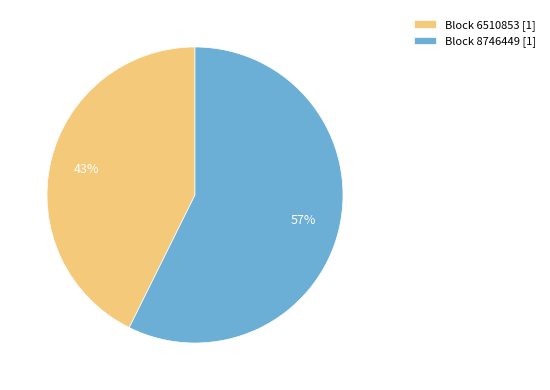

What is the majority slice?

Block 8746449 [1]